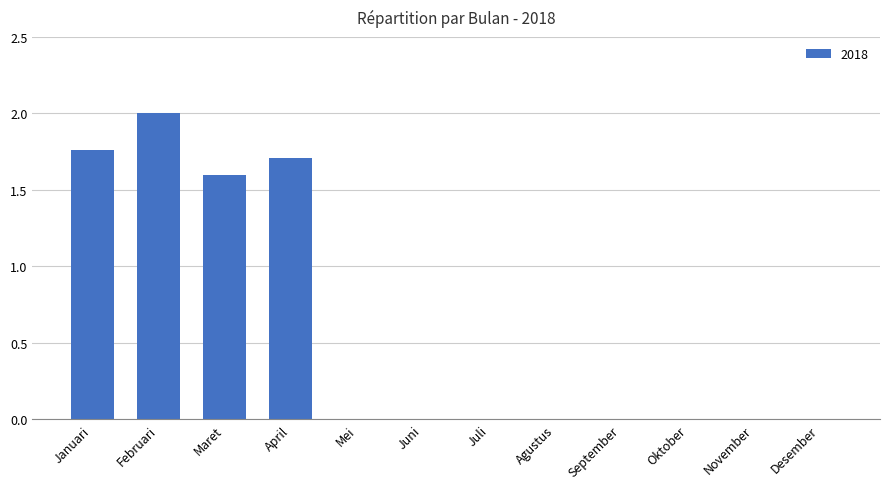

How many values are between 0 and 1?

8